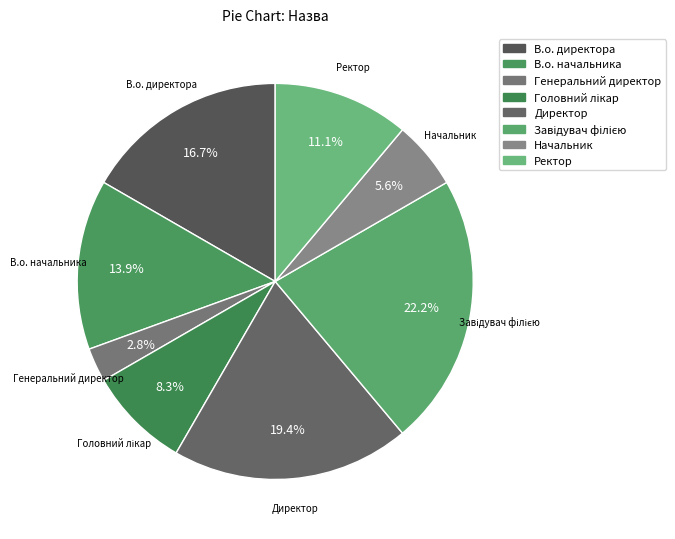

To the nearest percent, what portion does Директор represent?

19%